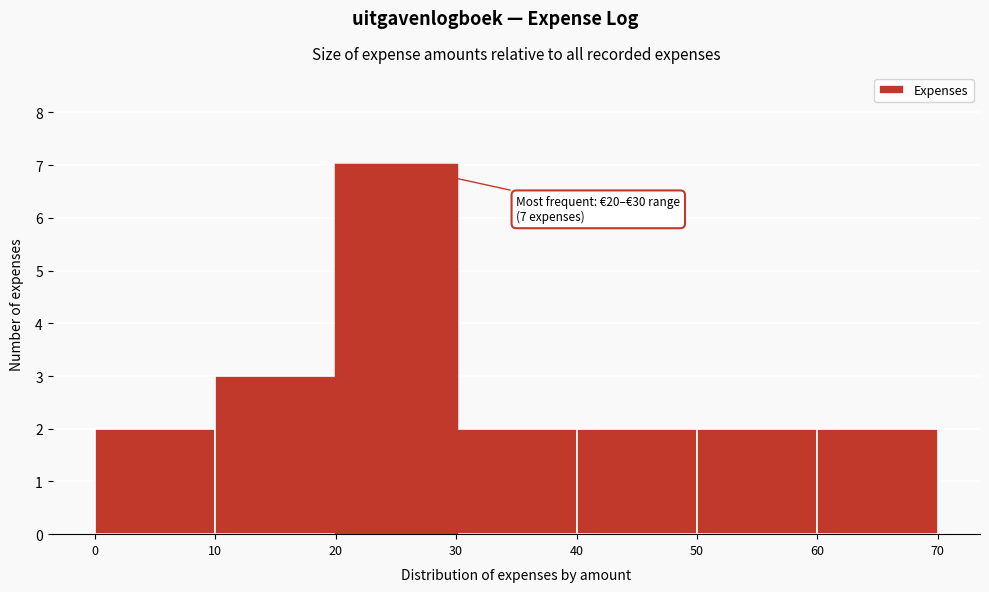

Which range on the x-axis has the tallest bar?

20 to 30